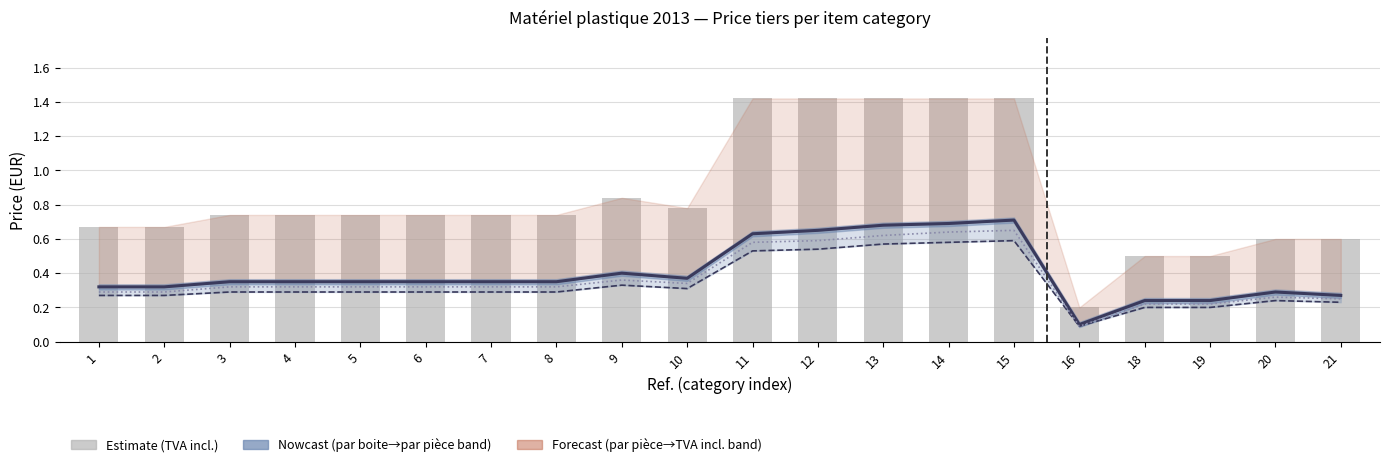

Reading right to left, what are all the values shown in this chart?

par piece: 21=0.3	20=0.3	19=0.2	18=0.2	16=0.1	15=0.7	14=0.7	13=0.7	12=0.7	11=0.6	10=0.4	9=0.4	8=0.3	7=0.3	6=0.3	5=0.3	4=0.3	3=0.3	2=0.3	1=0.3
par boite: 21=0.2	20=0.2	19=0.2	18=0.2	16=0.1	15=0.6	14=0.6	13=0.6	12=0.5	11=0.5	10=0.3	9=0.3	8=0.3	7=0.3	6=0.3	5=0.3	4=0.3	3=0.3	2=0.3	1=0.3
par 100: 21=0.2	20=0.3	19=0.2	18=0.2	16=0.1	15=0.7	14=0.6	13=0.6	12=0.6	11=0.6	10=0.3	9=0.4	8=0.3	7=0.3	6=0.3	5=0.3	4=0.3	3=0.3	2=0.3	1=0.3
TVA incl. (detail): 21=0.6	20=0.6	19=0.5	18=0.5	16=0.2	15=1.4	14=1.4	13=1.4	12=1.4	11=1.4	10=0.8	9=0.8	8=0.7	7=0.7	6=0.7	5=0.7	4=0.7	3=0.7	2=0.7	1=0.7